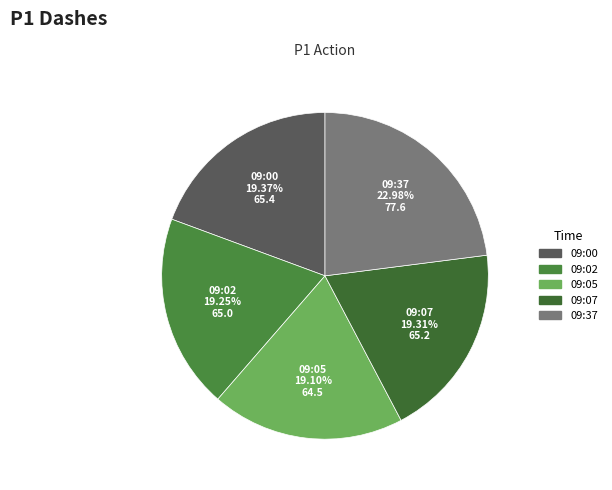

To the nearest percent, what is the difference between the largest and smallest slice percentages?

4%